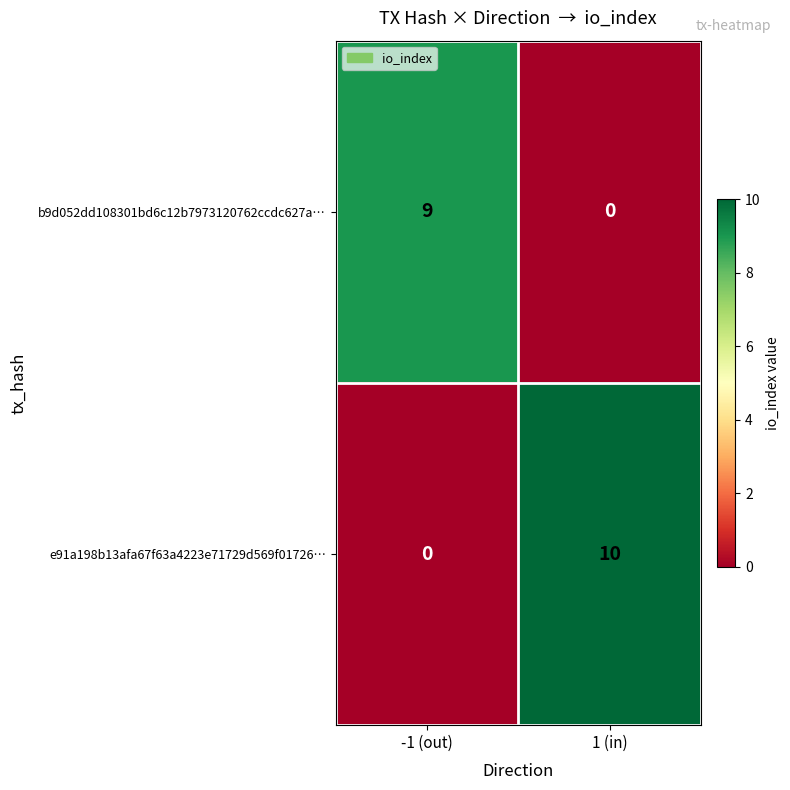

Which category has the highest value across all series?

1 (in)